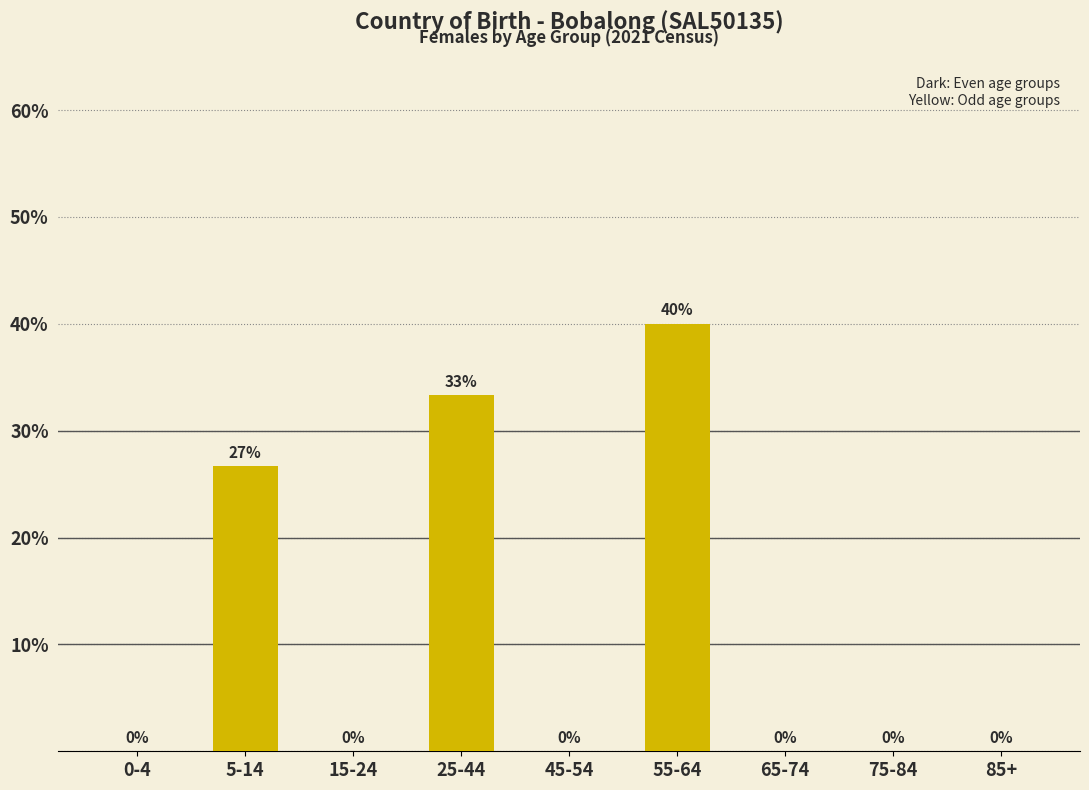

What is the change in value from 45-54 to 55-64?

+40.0